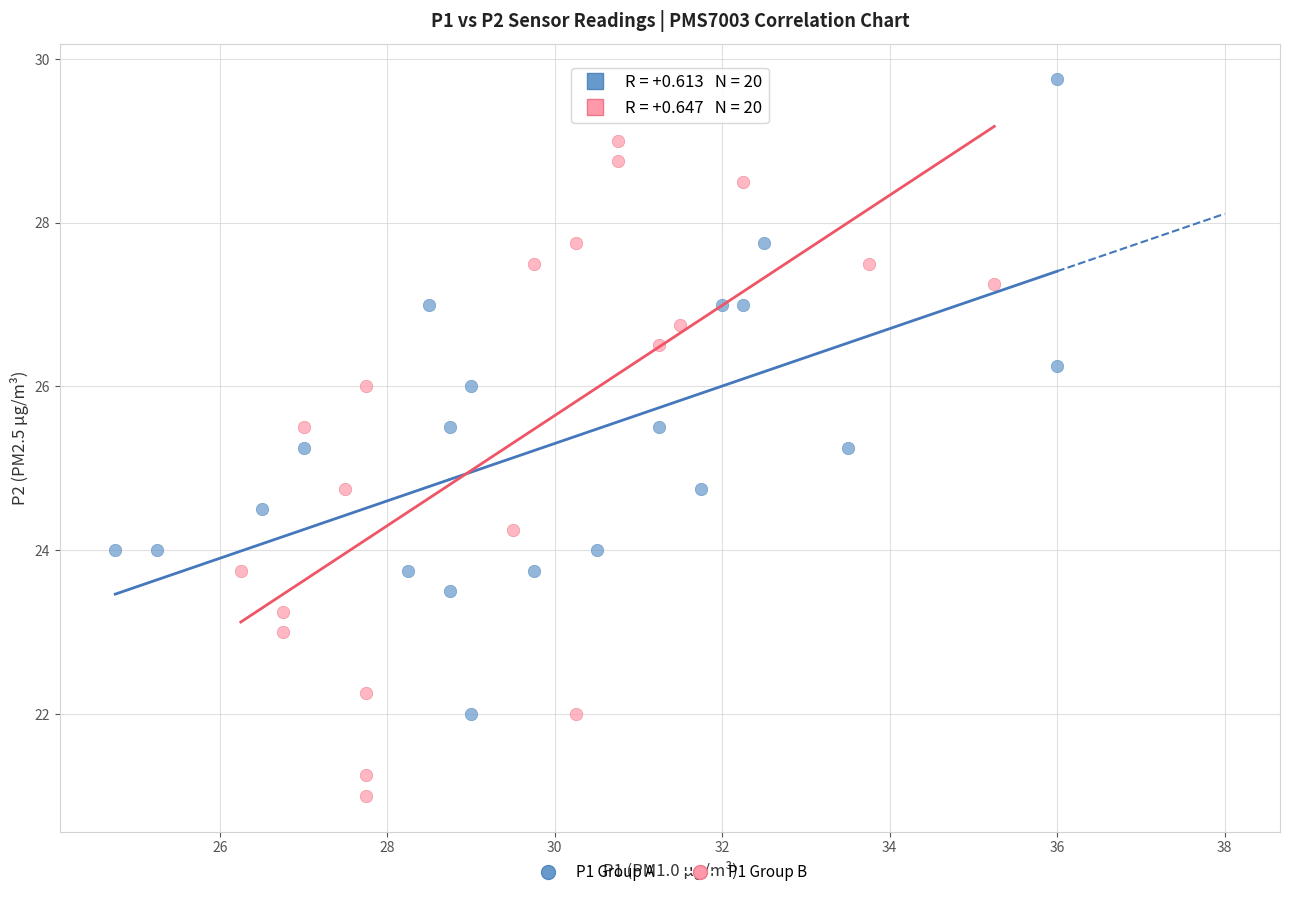

What are all the series names shown in the legend?

P1 Group A, P1 Group B